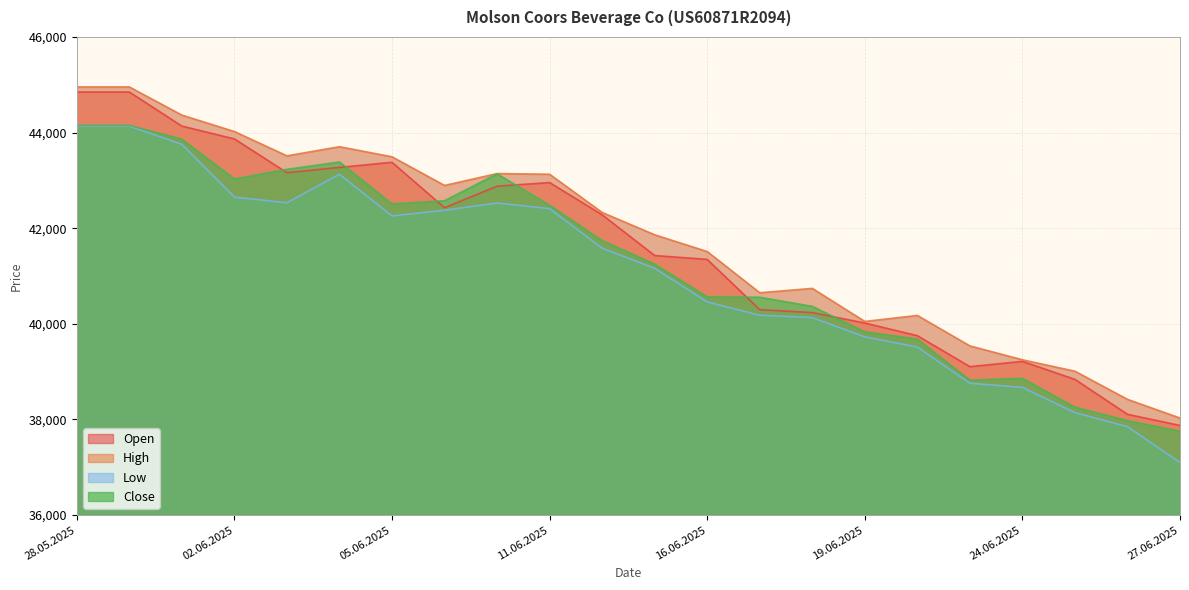

Count the number of data series in this chart.

4